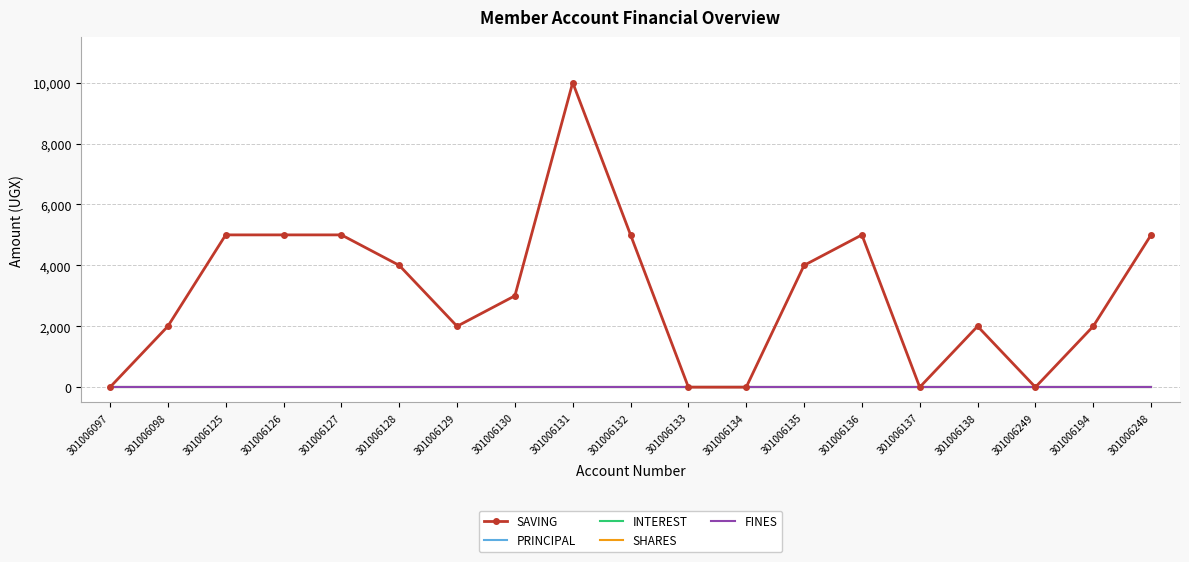

What are all the series names shown in the legend?

SAVING, PRINCIPAL, INTEREST, SHARES, FINES